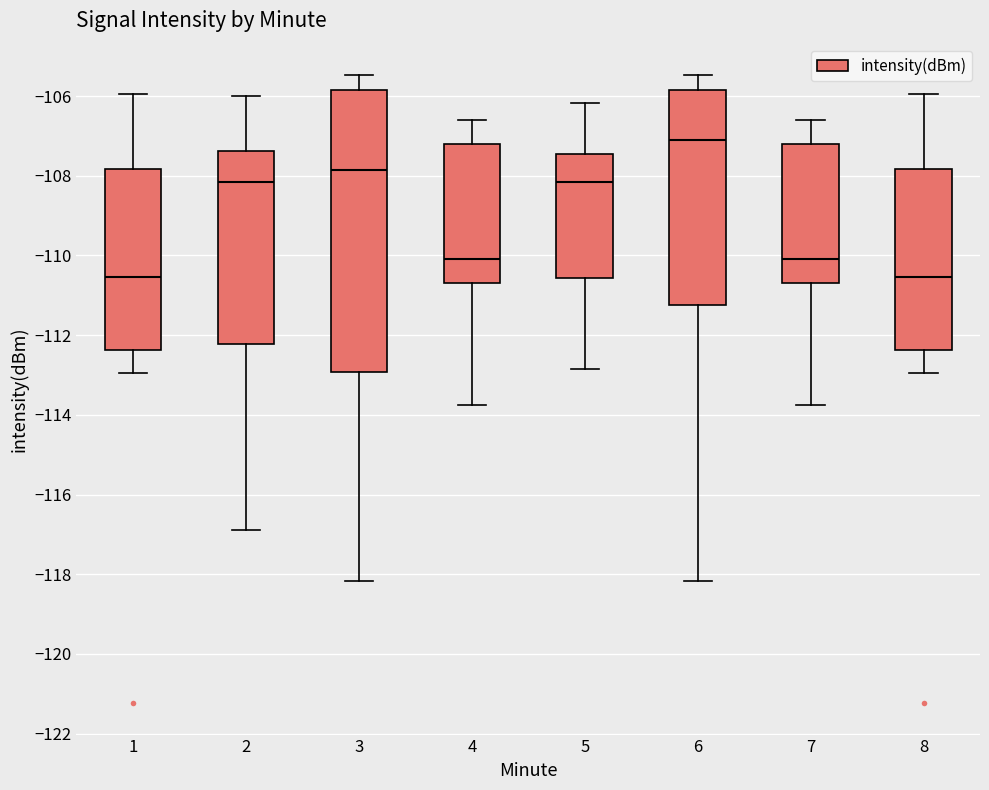

Comparing the boxes themselves (not the whiskers), which one is the tallest?

3